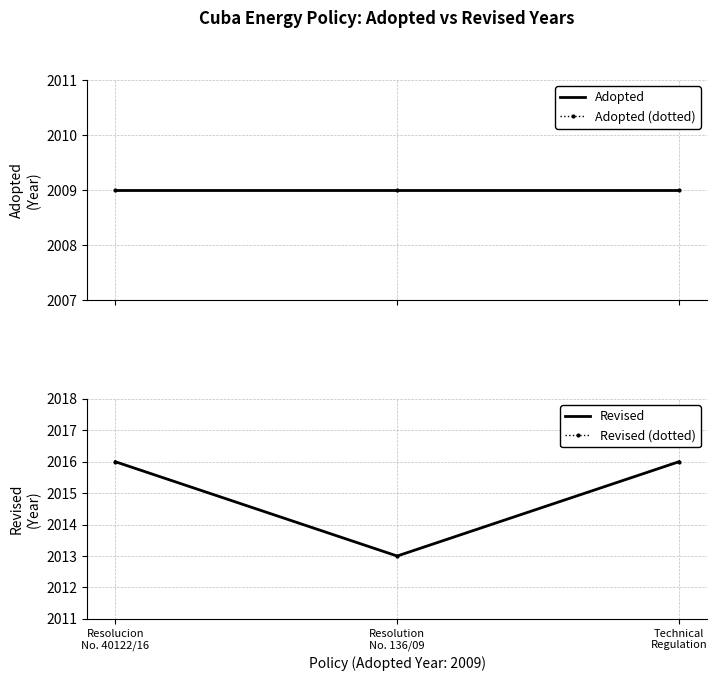

Reading left to right, transcribe all the data shown in this chart.

Adopted: Resolucion
No. 40122/16=2009	Resolution
No. 136/09=2009	Technical
Regulation=2009
Adopted (dotted): Resolucion
No. 40122/16=2009	Resolution
No. 136/09=2009	Technical
Regulation=2009
Revised: Resolucion
No. 40122/16=2016	Resolution
No. 136/09=2013	Technical
Regulation=2016
Revised (dotted): Resolucion
No. 40122/16=2016	Resolution
No. 136/09=2013	Technical
Regulation=2016